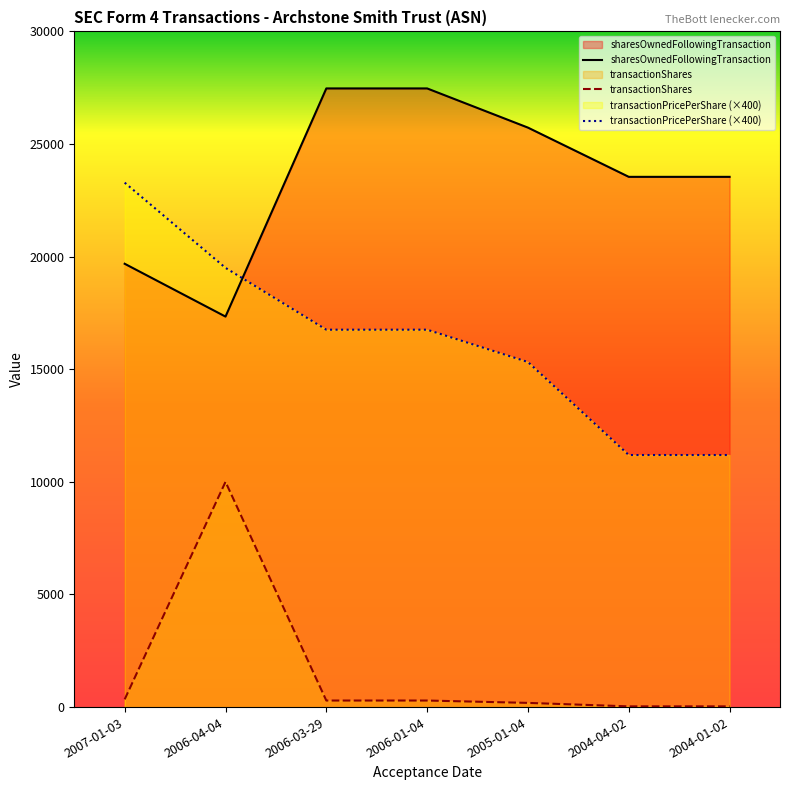

Between 2007-01-03 and 2005-01-04, which series saw the biggest shift?

transactionPricePerShare (×400)